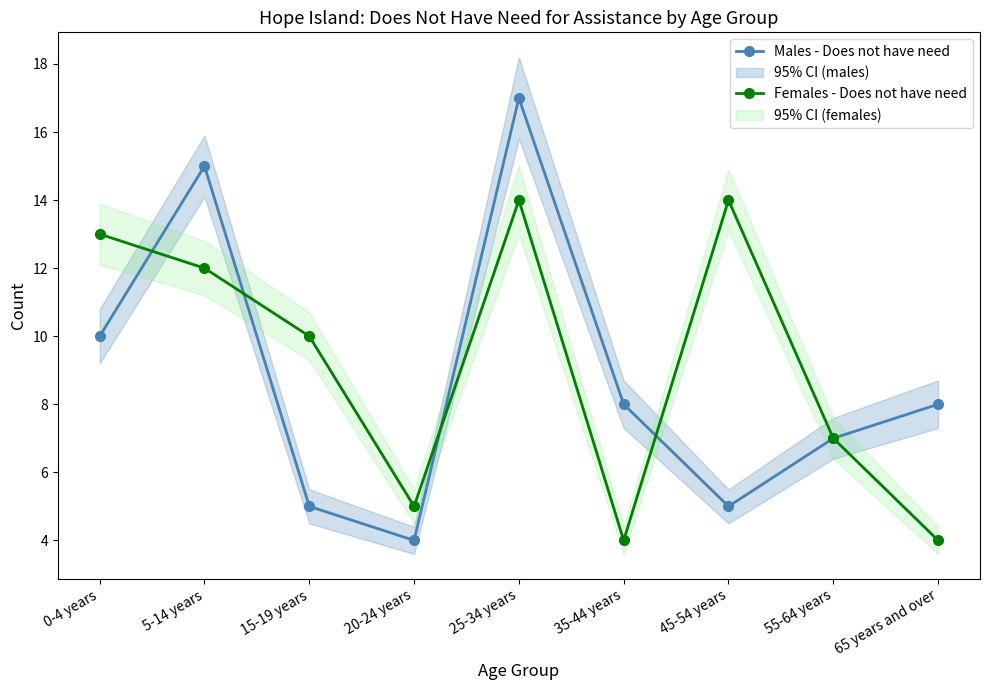

Where is the first local maximum for Females - Does not have need?

25-34 years